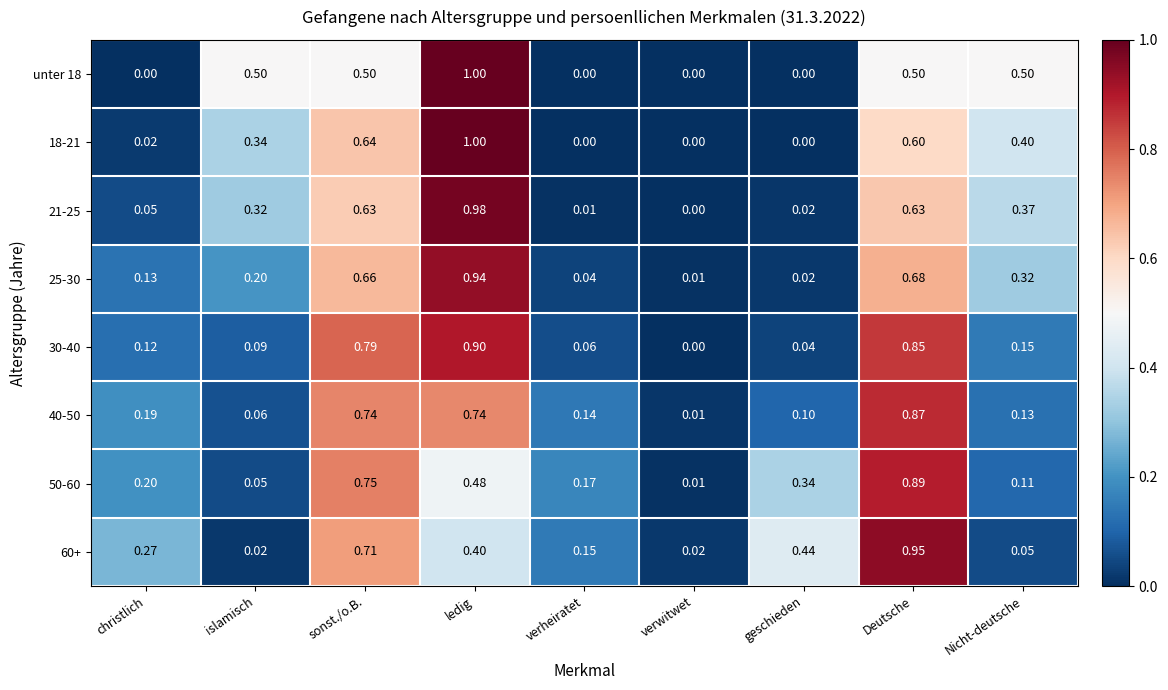

Is the value of 40-50 at geschieden greater than the value of 30-40 at christlich?

No